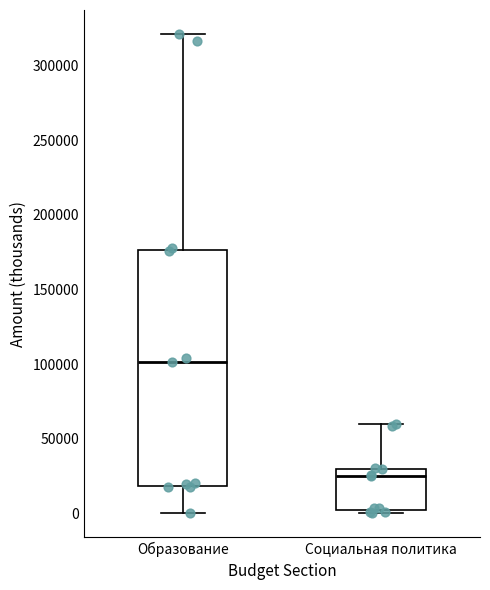

Comparing the boxes themselves (not the whiskers), which one is the tallest?

Образование